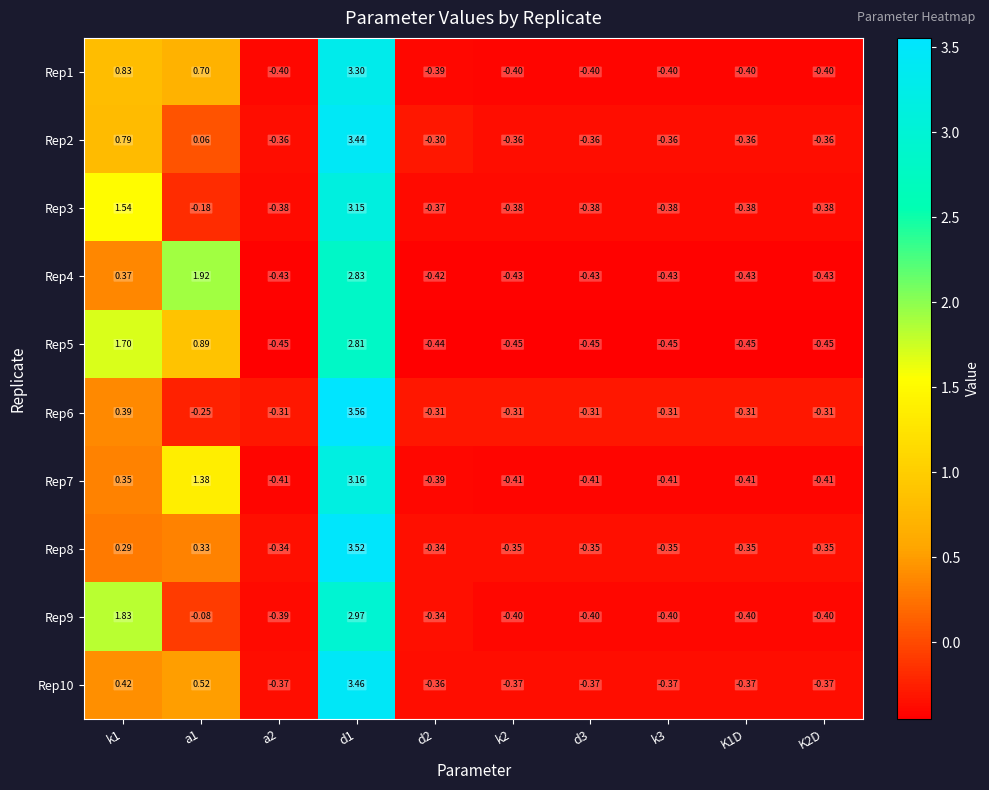

Is the value of Rep4 at k3 greater than the value of Rep8 at d1?

No